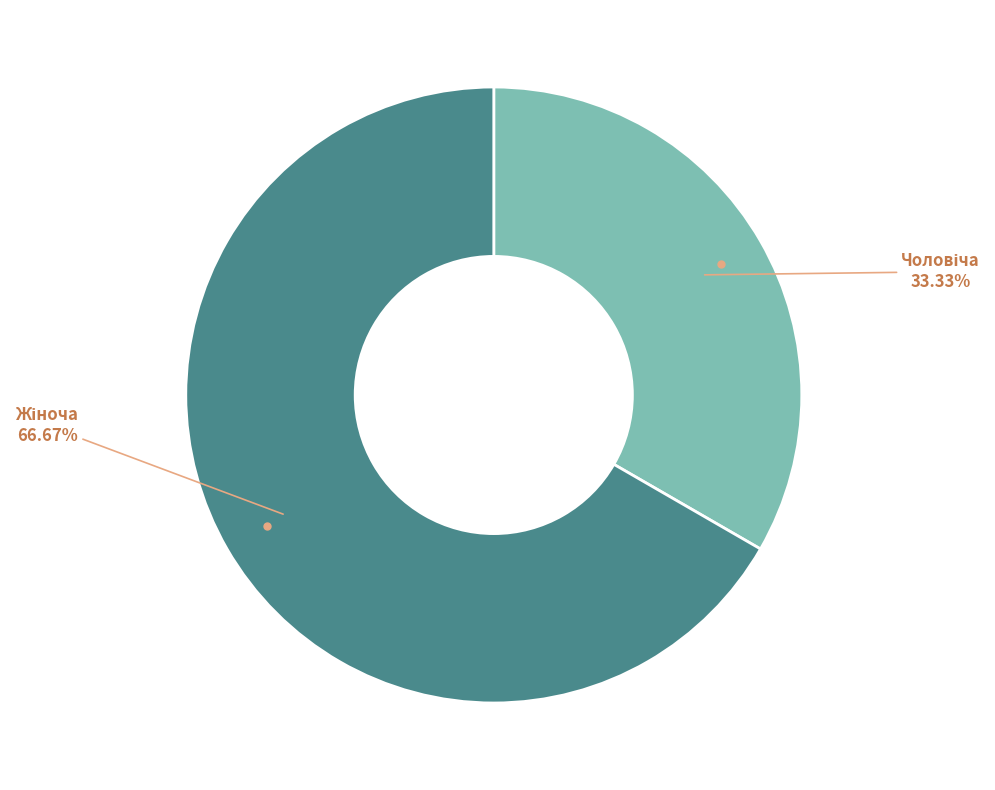

Is there a majority slice in this chart?

Yes